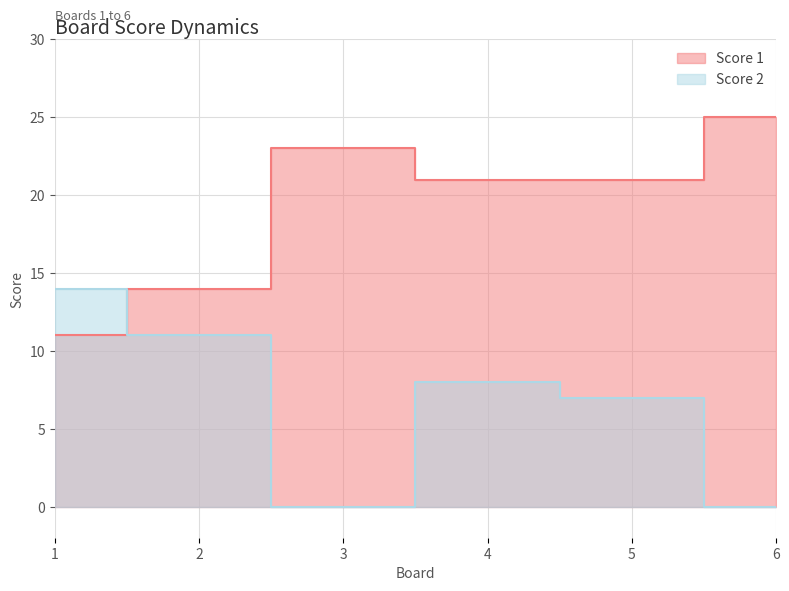

Is it true that Score 2 equals 0 at 6?

True